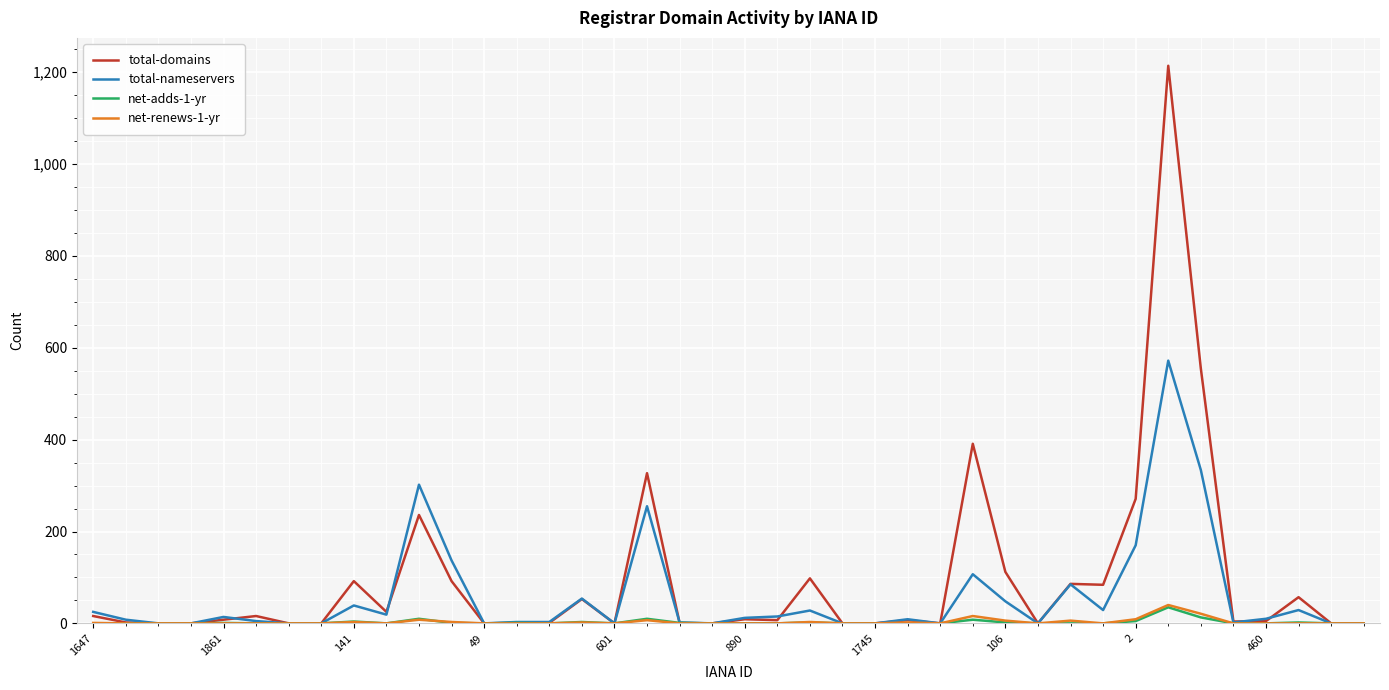

What is the greatest value displayed?

1214